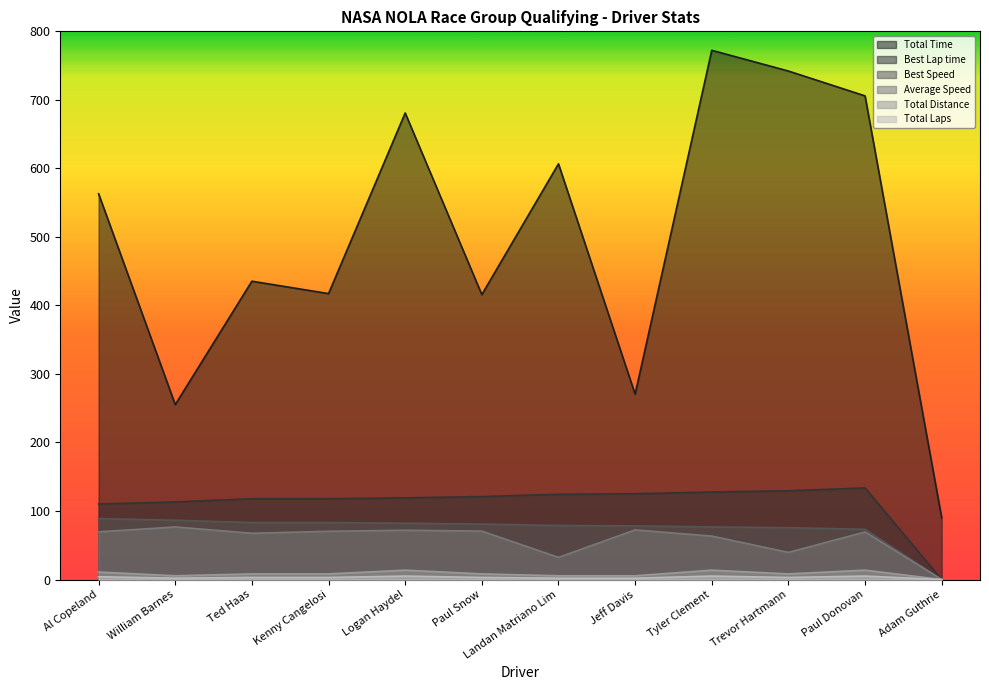

How many data points does each series have?

12